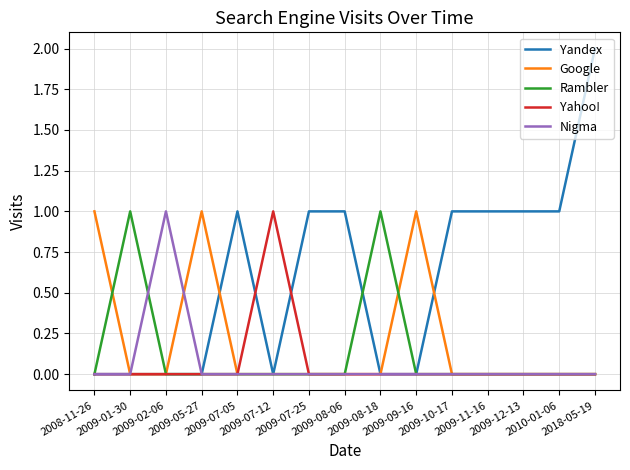

Where is the first local maximum for Nigma?

2009-02-06